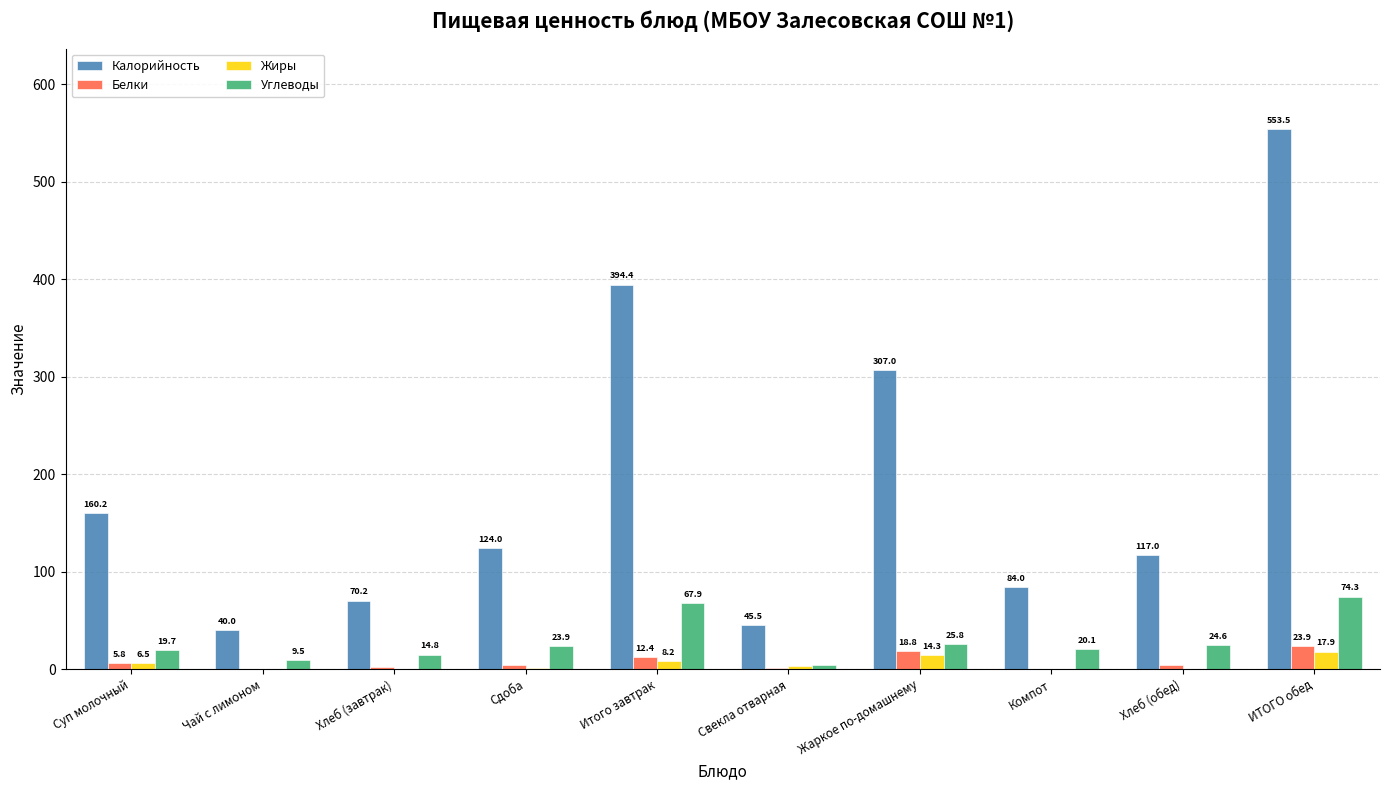

Is the value of Белки at Хлеб (обед) greater than the value of Углеводы at Сдоба?

No